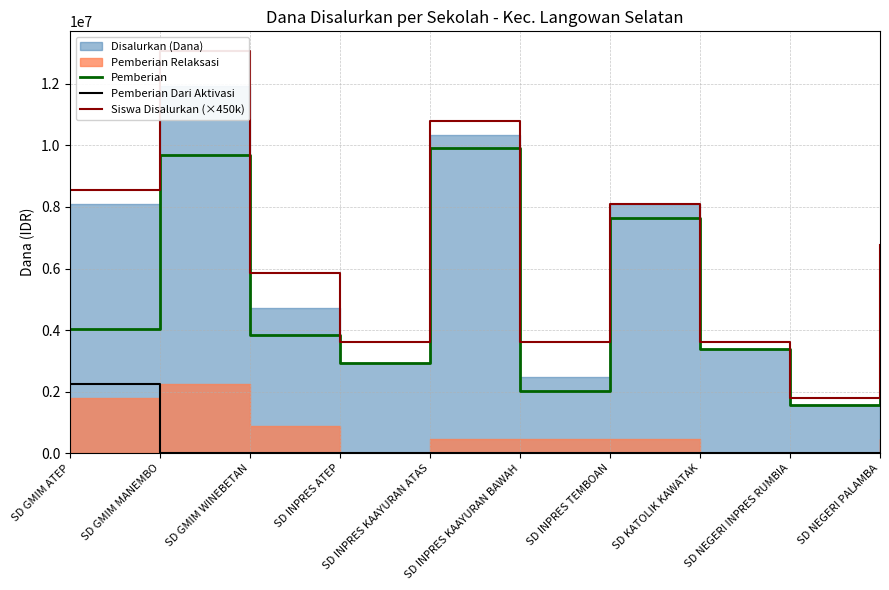

What is the difference between the Pemberian values at SD INPRES TEMBOAN and SD GMIM ATEP?

3600000